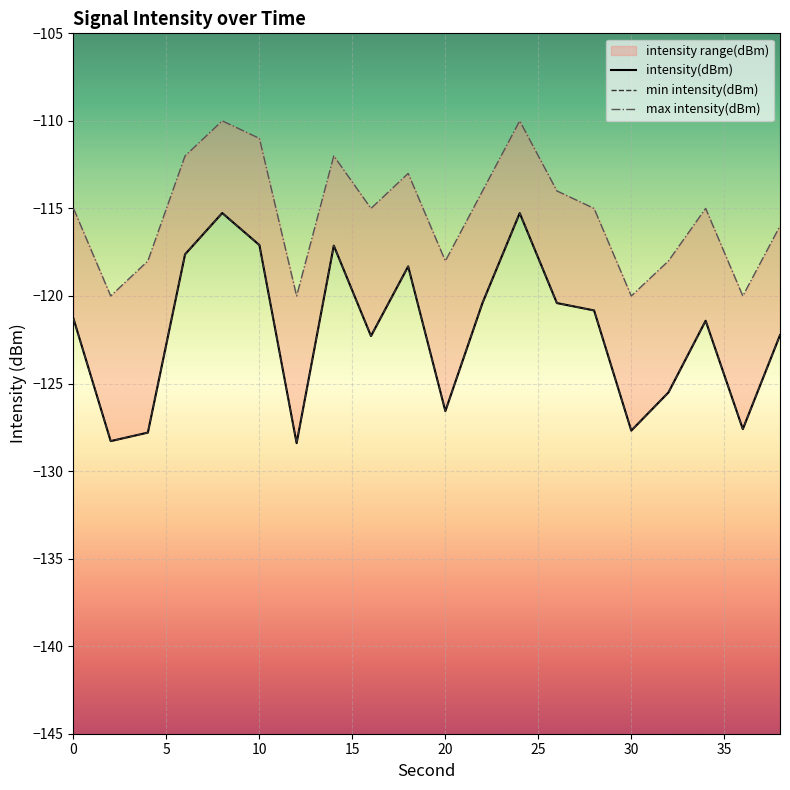

Reading left to right, what are all the values shown in this chart?

intensity(dBm): -121.3	-128.3	-127.8	-117.6	-115.3	-117.1	-128.4	-117.1	-122.3	-118.3	-126.6	-120.4	-115.3	-120.4	-120.8	-127.7	-125.5	-121.4	-127.6	-122.2
min intensity(dBm): -121.3	-128.3	-127.8	-117.6	-115.3	-117.1	-128.4	-117.1	-122.3	-118.3	-126.6	-120.4	-115.3	-120.4	-120.8	-127.7	-125.5	-121.4	-127.6	-122.2
max intensity(dBm): -115.0	-120.0	-118.0	-112.0	-110.0	-111.0	-120.0	-112.0	-115.0	-113.0	-118.0	-114.0	-110.0	-114.0	-115.0	-120.0	-118.0	-115.0	-120.0	-116.0